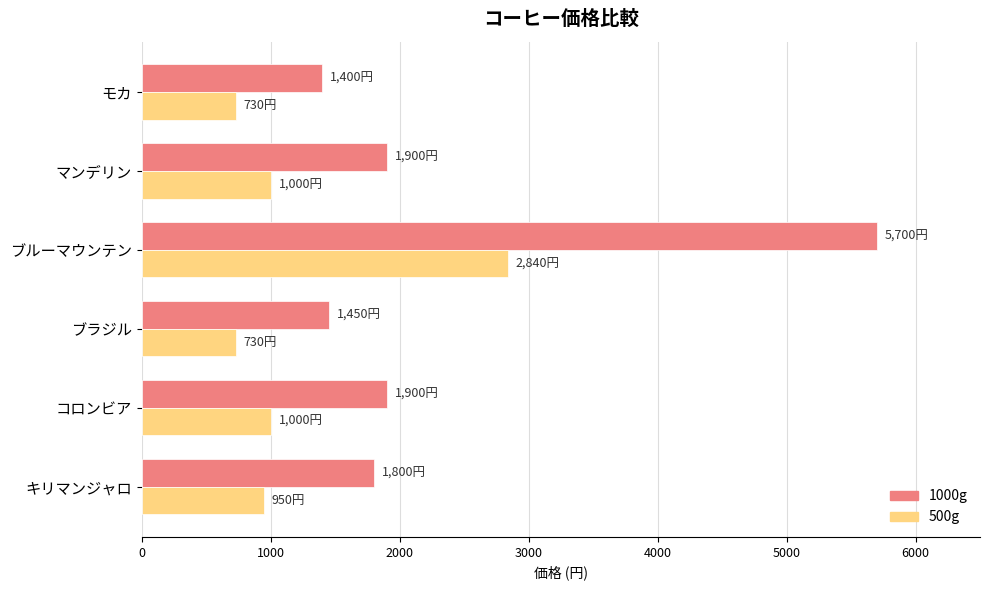

What is the average value of the 500g series?

1208